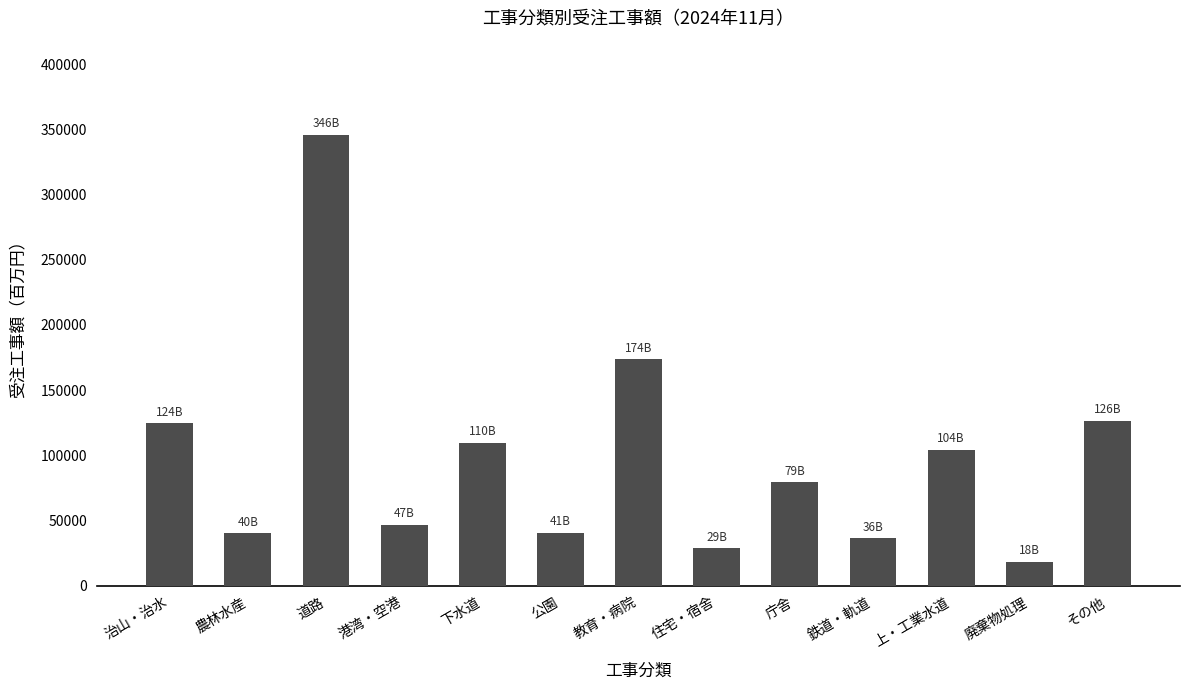

What position from the right is その他?

1